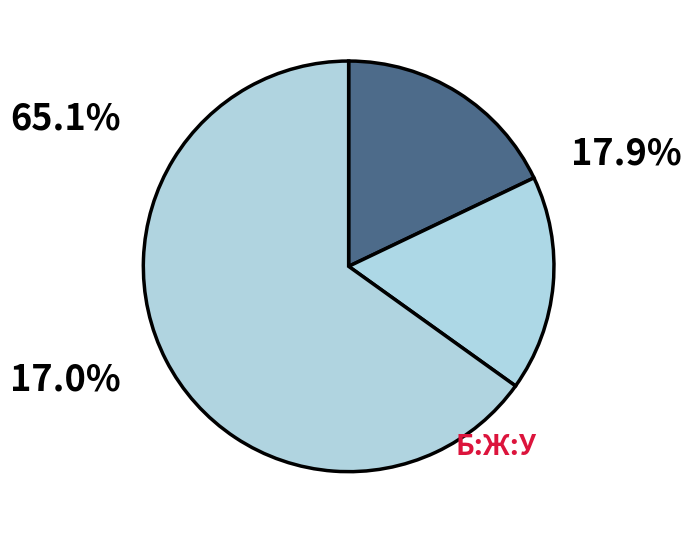

Count the number of slices in the pie.

3